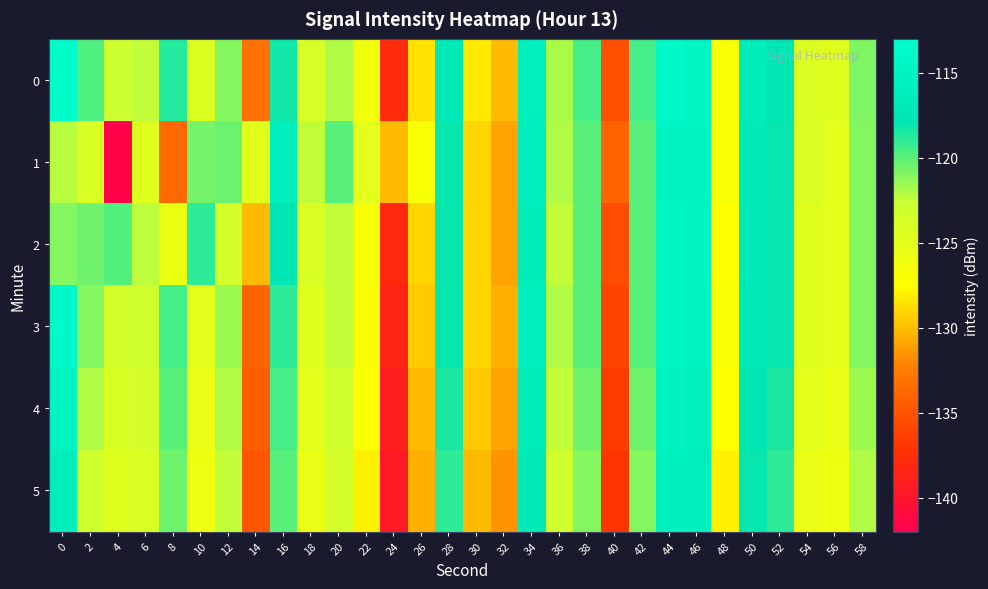

Reading left to right, extract all data points from this chart.

0: 0=-113.5	2=-119.7	4=-122.9	6=-122.4	8=-118.7	10=-124.3	12=-120.9	14=-133.1	16=-118.2	18=-123.8	20=-122.0	22=-126.3	24=-137.8	26=-128.6	28=-117.4	30=-128.2	32=-130.0	34=-115.8	36=-121.8	38=-119.5	40=-135.3	42=-119.5	44=-114.1	46=-114.8	48=-127.0	50=-116.5	52=-117.7	54=-124.2	56=-124.5	58=-120.9
1: 0=-122.2	2=-123.9	4=-141.7	6=-124.5	8=-133.7	10=-120.7	12=-120.4	14=-124.9	16=-116.0	18=-122.4	20=-120.0	22=-125.0	24=-130.0	26=-127.0	28=-118.0	30=-129.0	32=-131.0	34=-116.0	36=-122.0	38=-120.0	40=-134.0	42=-120.0	44=-115.0	46=-115.0	48=-127.0	50=-117.0	52=-118.0	54=-124.0	56=-125.0	58=-121.0
2: 0=-121.0	2=-120.5	4=-119.8	6=-122.3	8=-125.6	10=-118.9	12=-123.4	14=-130.1	16=-117.5	18=-124.0	20=-122.5	22=-127.0	24=-138.0	26=-129.0	28=-118.0	30=-129.0	32=-131.0	34=-116.5	36=-122.5	38=-120.0	40=-135.5	42=-120.0	44=-114.5	46=-115.0	48=-127.5	50=-117.0	52=-118.0	54=-124.5	56=-125.0	58=-121.0
3: 0=-114.0	2=-121.0	4=-123.5	6=-123.0	8=-119.5	10=-125.0	12=-121.5	14=-134.0	16=-119.0	18=-124.5	20=-122.5	22=-127.0	24=-138.5	26=-129.5	28=-118.0	30=-129.0	32=-130.5	34=-116.0	36=-122.0	38=-120.0	40=-136.0	42=-120.0	44=-114.5	46=-115.0	48=-127.0	50=-117.0	52=-118.0	54=-124.5	56=-125.0	58=-121.0
4: 0=-115.0	2=-122.0	4=-124.0	6=-123.5	8=-120.0	10=-125.5	12=-122.0	14=-134.5	16=-119.5	18=-125.0	20=-123.0	22=-127.5	24=-139.0	26=-130.0	28=-118.5	30=-129.5	32=-131.0	34=-116.5	36=-122.5	38=-120.5	40=-136.5	42=-120.5	44=-115.0	46=-115.5	48=-127.5	50=-117.5	52=-118.5	54=-125.0	56=-125.5	58=-121.5
5: 0=-116.0	2=-123.0	4=-124.5	6=-124.0	8=-120.5	10=-126.0	12=-122.5	14=-135.0	16=-120.0	18=-125.5	20=-123.5	22=-128.0	24=-139.5	26=-130.5	28=-119.0	30=-130.0	32=-131.5	34=-117.0	36=-123.0	38=-121.0	40=-137.0	42=-121.0	44=-115.5	46=-116.0	48=-128.0	50=-118.0	52=-119.0	54=-125.5	56=-126.0	58=-122.0